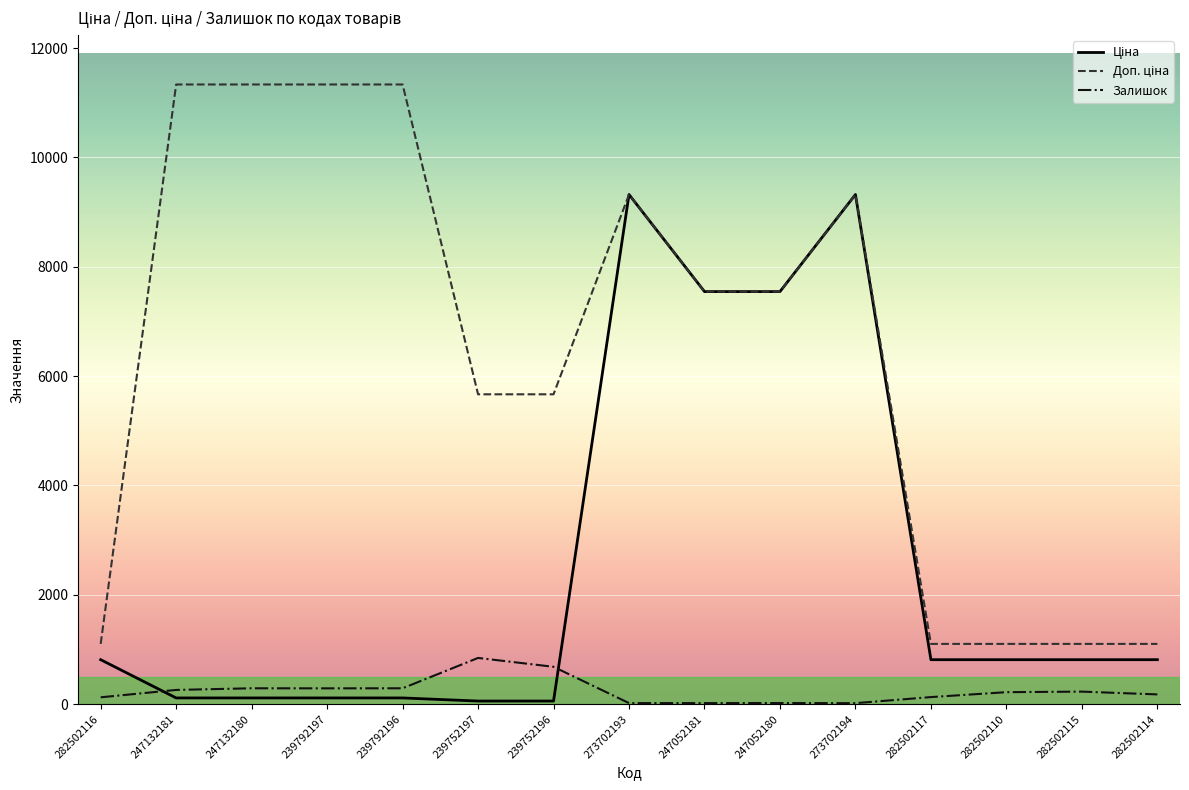

True or false: Залишок has a value of 19.0 at 247052181.

True